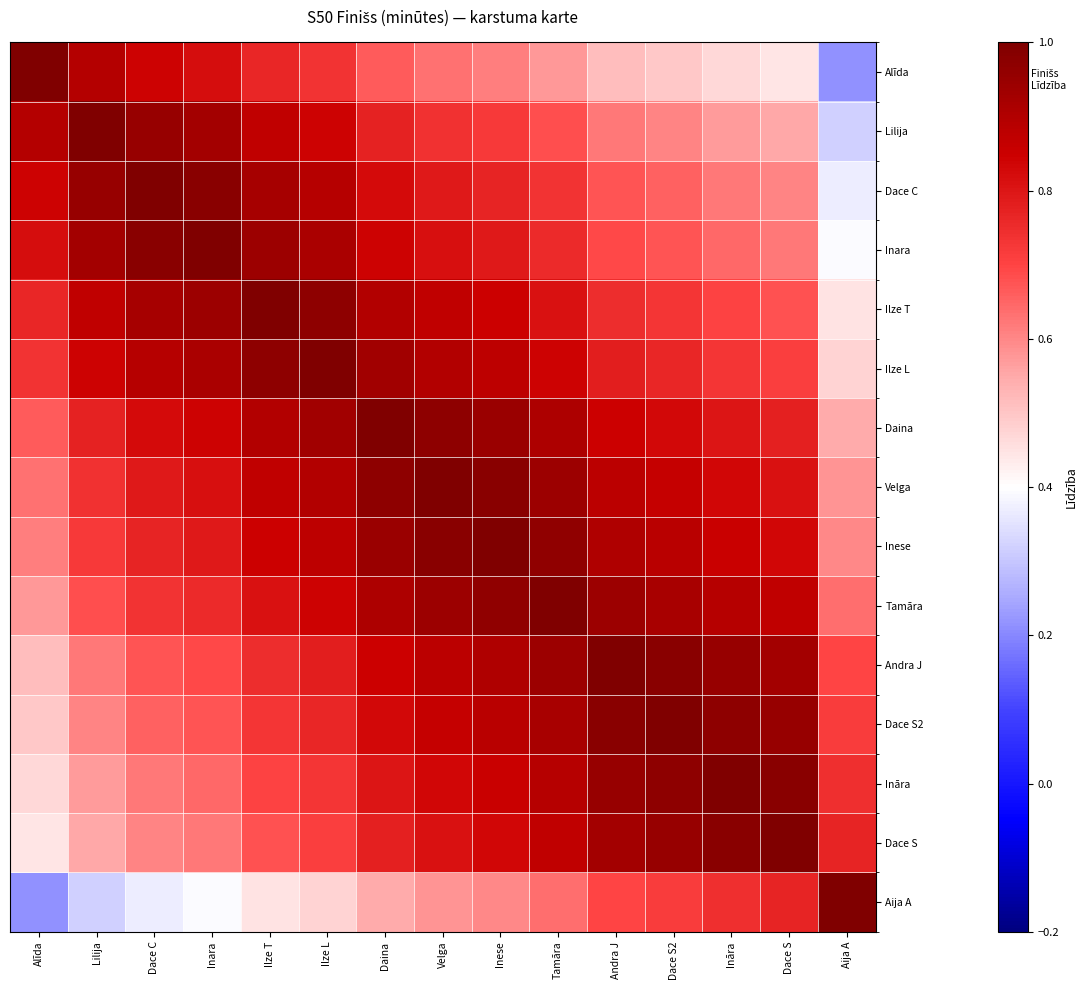

Reading left to right, extract all data points from this chart.

Alīda: Alīda=1.0	Lilija=0.9	Dace C=0.8	Inara=0.8	Ilze T=0.8	Ilze L=0.7	Daina=0.7	Velga=0.6	Inese=0.6	Tamāra=0.6	Andra J=0.5	Dace S2=0.5	Ināra=0.5	Dace S=0.4	Aija A=0.2
Lilija: Alīda=0.9	Lilija=1.0	Dace C=0.9	Inara=0.9	Ilze T=0.9	Ilze L=0.8	Daina=0.8	Velga=0.7	Inese=0.7	Tamāra=0.7	Andra J=0.6	Dace S2=0.6	Ināra=0.6	Dace S=0.6	Aija A=0.3
Dace C: Alīda=0.8	Lilija=0.9	Dace C=1.0	Inara=1.0	Ilze T=0.9	Ilze L=0.9	Daina=0.8	Velga=0.8	Inese=0.8	Tamāra=0.7	Andra J=0.7	Dace S2=0.7	Ināra=0.6	Dace S=0.6	Aija A=0.4
Inara: Alīda=0.8	Lilija=0.9	Dace C=1.0	Inara=1.0	Ilze T=0.9	Ilze L=0.9	Daina=0.8	Velga=0.8	Inese=0.8	Tamāra=0.8	Andra J=0.7	Dace S2=0.7	Ināra=0.6	Dace S=0.6	Aija A=0.4
Ilze T: Alīda=0.8	Lilija=0.9	Dace C=0.9	Inara=0.9	Ilze T=1.0	Ilze L=1.0	Daina=0.9	Velga=0.9	Inese=0.8	Tamāra=0.8	Andra J=0.8	Dace S2=0.7	Ināra=0.7	Dace S=0.7	Aija A=0.4
Ilze L: Alīda=0.7	Lilija=0.8	Dace C=0.9	Inara=0.9	Ilze T=1.0	Ilze L=1.0	Daina=0.9	Velga=0.9	Inese=0.9	Tamāra=0.8	Andra J=0.8	Dace S2=0.8	Ināra=0.7	Dace S=0.7	Aija A=0.5
Daina: Alīda=0.7	Lilija=0.8	Dace C=0.8	Inara=0.8	Ilze T=0.9	Ilze L=0.9	Daina=1.0	Velga=1.0	Inese=0.9	Tamāra=0.9	Andra J=0.8	Dace S2=0.8	Ināra=0.8	Dace S=0.8	Aija A=0.5
Velga: Alīda=0.6	Lilija=0.7	Dace C=0.8	Inara=0.8	Ilze T=0.9	Ilze L=0.9	Daina=1.0	Velga=1.0	Inese=1.0	Tamāra=0.9	Andra J=0.9	Dace S2=0.9	Ināra=0.8	Dace S=0.8	Aija A=0.6
Inese: Alīda=0.6	Lilija=0.7	Dace C=0.8	Inara=0.8	Ilze T=0.8	Ilze L=0.9	Daina=0.9	Velga=1.0	Inese=1.0	Tamāra=1.0	Andra J=0.9	Dace S2=0.9	Ināra=0.9	Dace S=0.8	Aija A=0.6
Tamāra: Alīda=0.6	Lilija=0.7	Dace C=0.7	Inara=0.8	Ilze T=0.8	Ilze L=0.8	Daina=0.9	Velga=0.9	Inese=1.0	Tamāra=1.0	Andra J=0.9	Dace S2=0.9	Ināra=0.9	Dace S=0.9	Aija A=0.6
Andra J: Alīda=0.5	Lilija=0.6	Dace C=0.7	Inara=0.7	Ilze T=0.8	Ilze L=0.8	Daina=0.8	Velga=0.9	Inese=0.9	Tamāra=0.9	Andra J=1.0	Dace S2=1.0	Ināra=1.0	Dace S=0.9	Aija A=0.7
Dace S2: Alīda=0.5	Lilija=0.6	Dace C=0.7	Inara=0.7	Ilze T=0.7	Ilze L=0.8	Daina=0.8	Velga=0.9	Inese=0.9	Tamāra=0.9	Andra J=1.0	Dace S2=1.0	Ināra=1.0	Dace S=0.9	Aija A=0.7
Ināra: Alīda=0.5	Lilija=0.6	Dace C=0.6	Inara=0.6	Ilze T=0.7	Ilze L=0.7	Daina=0.8	Velga=0.8	Inese=0.9	Tamāra=0.9	Andra J=1.0	Dace S2=1.0	Ināra=1.0	Dace S=1.0	Aija A=0.7
Dace S: Alīda=0.4	Lilija=0.6	Dace C=0.6	Inara=0.6	Ilze T=0.7	Ilze L=0.7	Daina=0.8	Velga=0.8	Inese=0.8	Tamāra=0.9	Andra J=0.9	Dace S2=0.9	Ināra=1.0	Dace S=1.0	Aija A=0.8
Aija A: Alīda=0.2	Lilija=0.3	Dace C=0.4	Inara=0.4	Ilze T=0.4	Ilze L=0.5	Daina=0.5	Velga=0.6	Inese=0.6	Tamāra=0.6	Andra J=0.7	Dace S2=0.7	Ināra=0.7	Dace S=0.8	Aija A=1.0